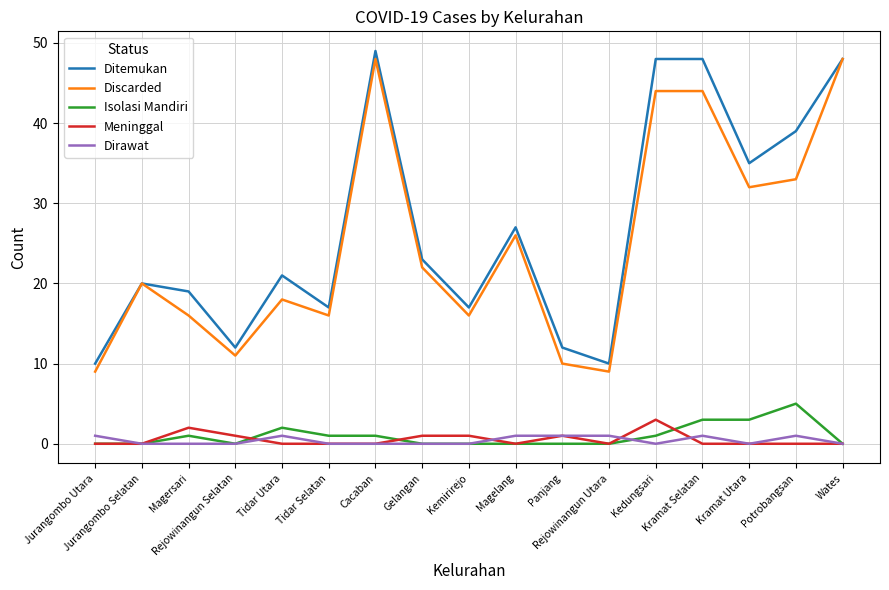

True or false: Meninggal and Ditemukan cross at least once.

False